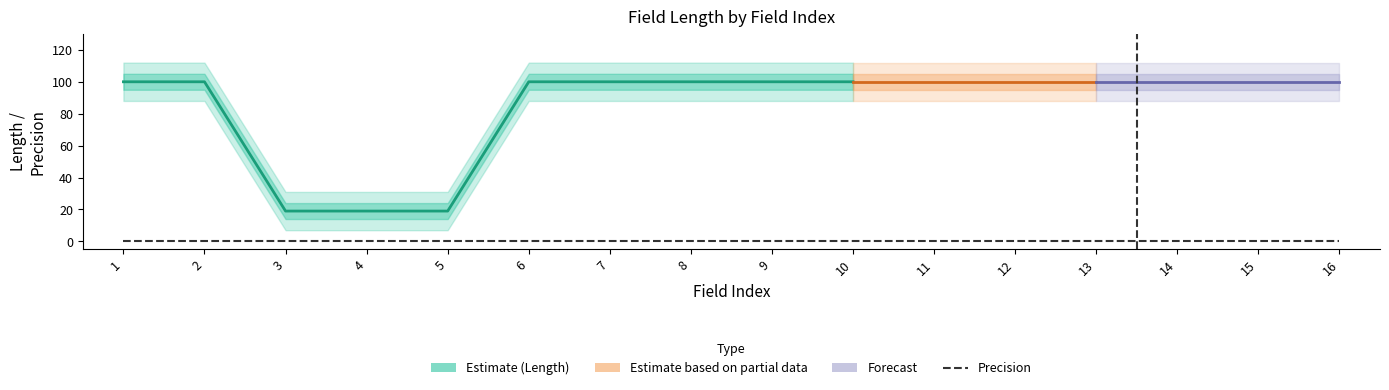

What is the difference between the maximum and second lowest values in the length series?

81